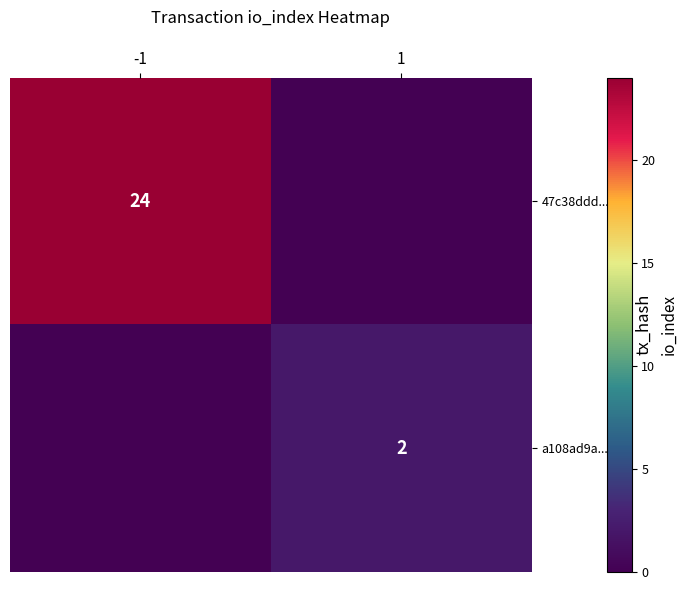

The a108ad9a...be5 series shows 2 at 1. True or false?

True